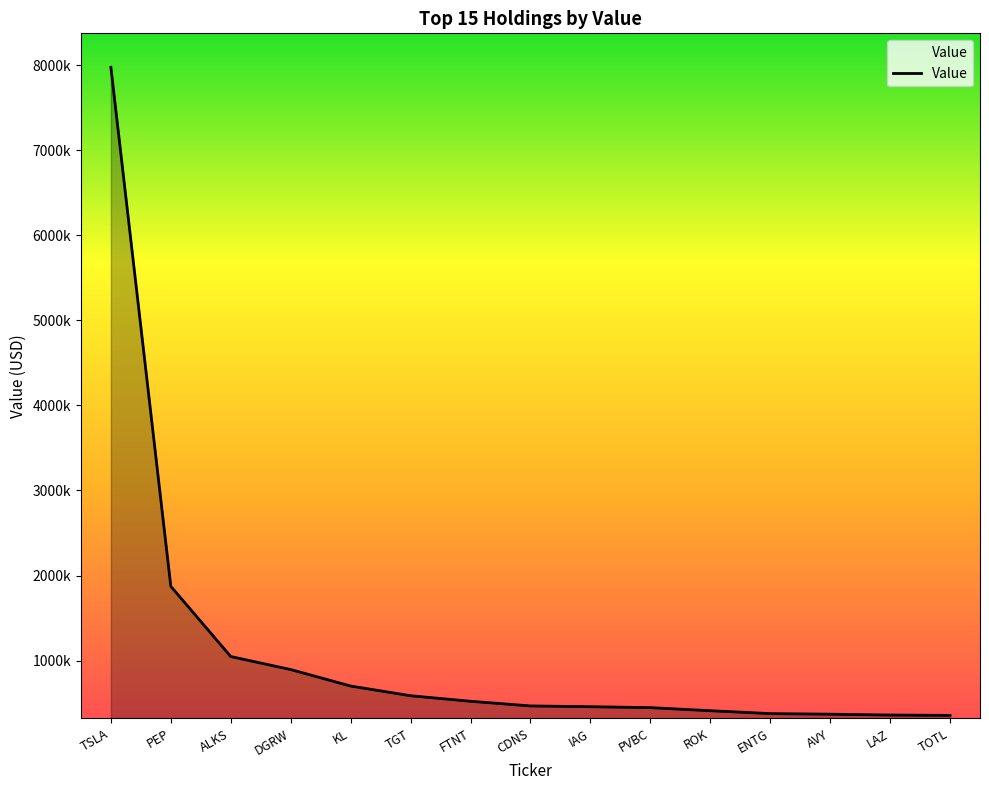

Does the chart display data point markers on the line(s)?

No